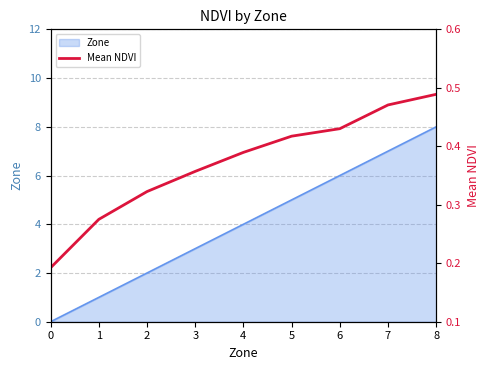

What is the maximum value for Zone?

8